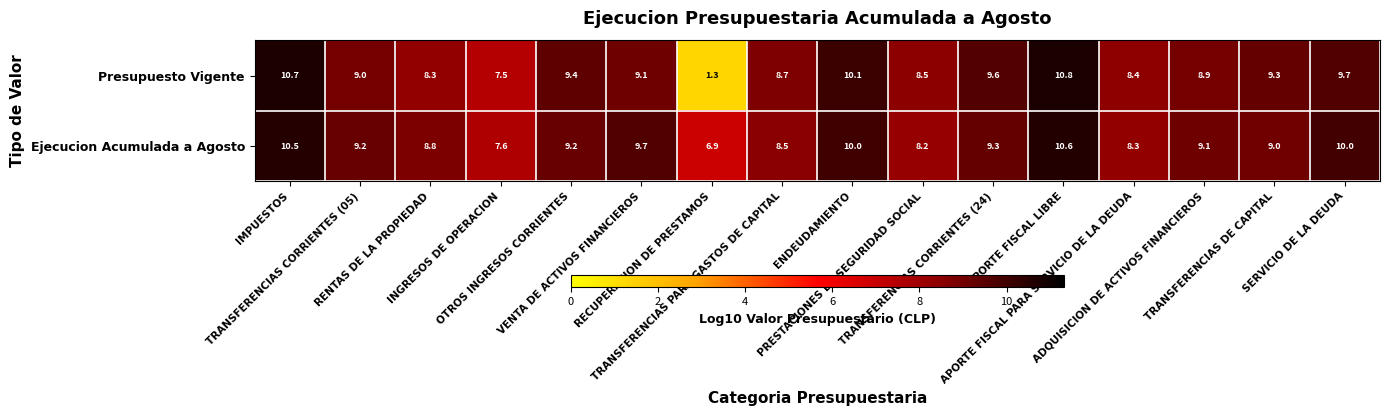

How many distinct data groups are displayed?

2